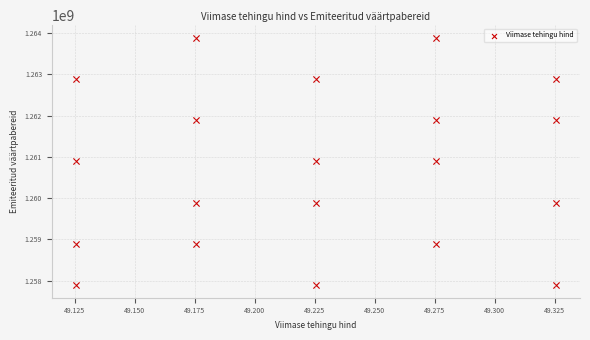

What is the range of Y values (max minus min)?

6000000